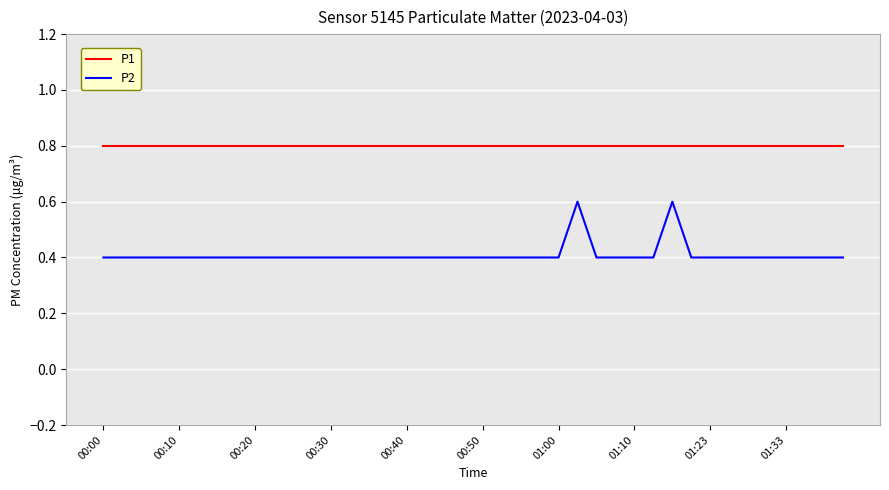

Rank the series by their maximum value, from lowest to highest.

P2, P1